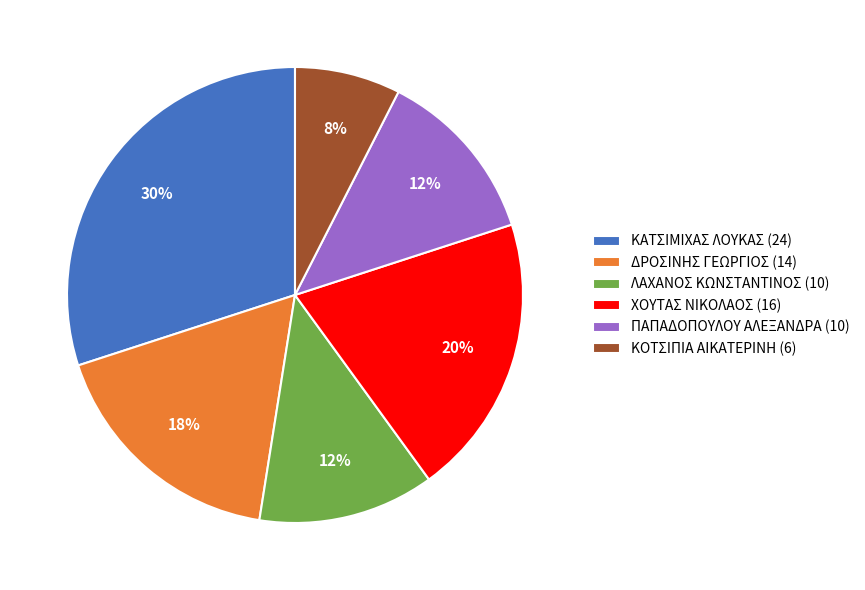

Approximately how many times larger is the value at ΛΑΧΑΝΟΣ ΚΩΝΣΤΑΝΤΙΝΟΣ (10) compared to ΧΟΥΤΑΣ ΝΙΚΟΛΑΟΣ (16)?

0.6